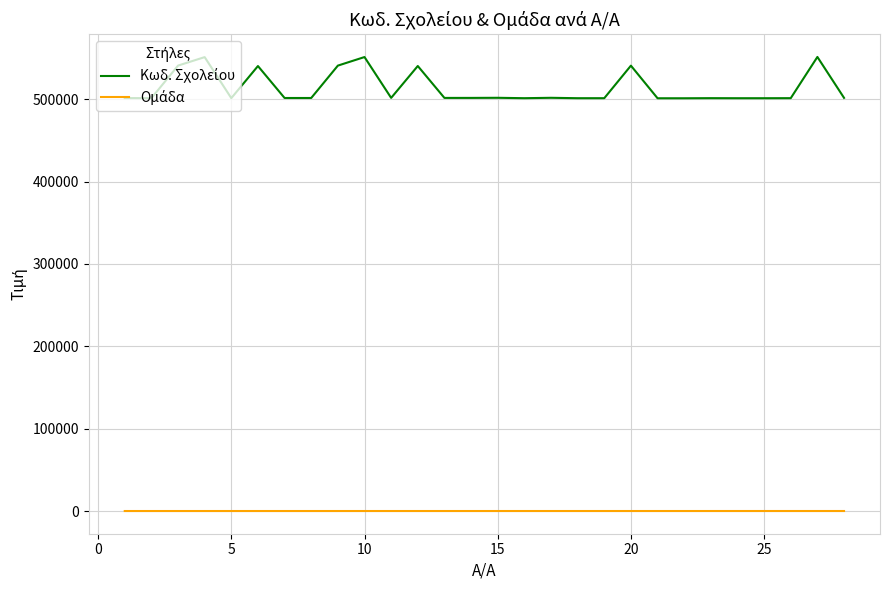

Reading left to right, extract all data points from this chart.

Κωδ. Σχολείου: 501321	501180	540731	551011	501210	540190	501400	501402	540710	551100	501528	540241	501490	501502	501630	501162	501628	501150	501157	540670	501073	501074	501195	501131	501132	501193	551230	501552
Ομάδα: 1	2	3	3	4	4	5	5	5	6	7	7	8	8	8	9	9	10	10	10	11	11	12	14	14	14	14	15